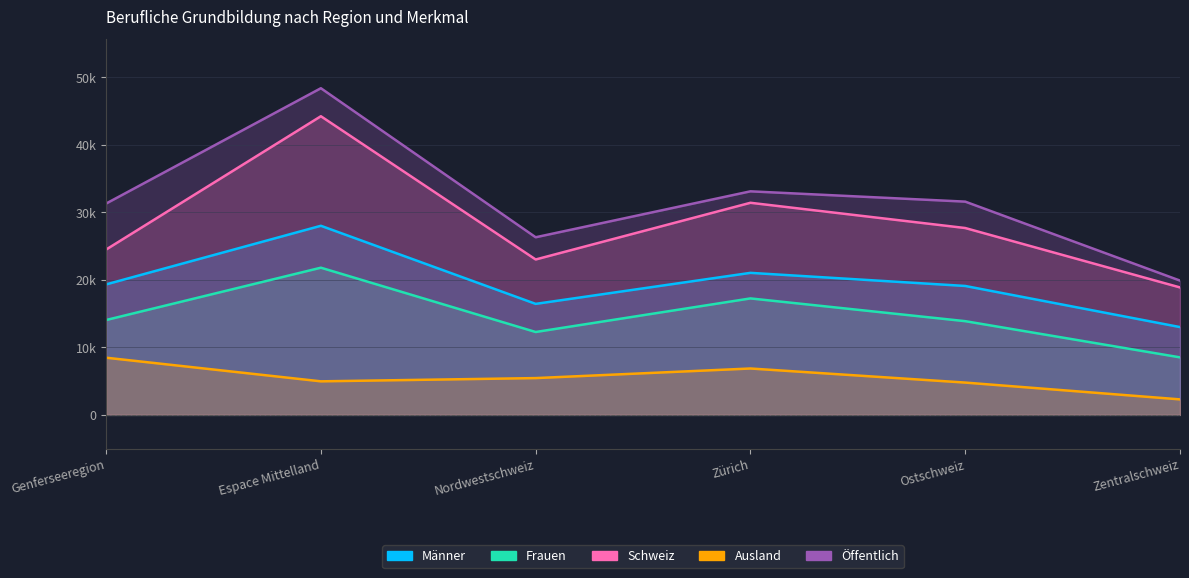

At which category is the sum across all series the highest?

Espace Mittelland